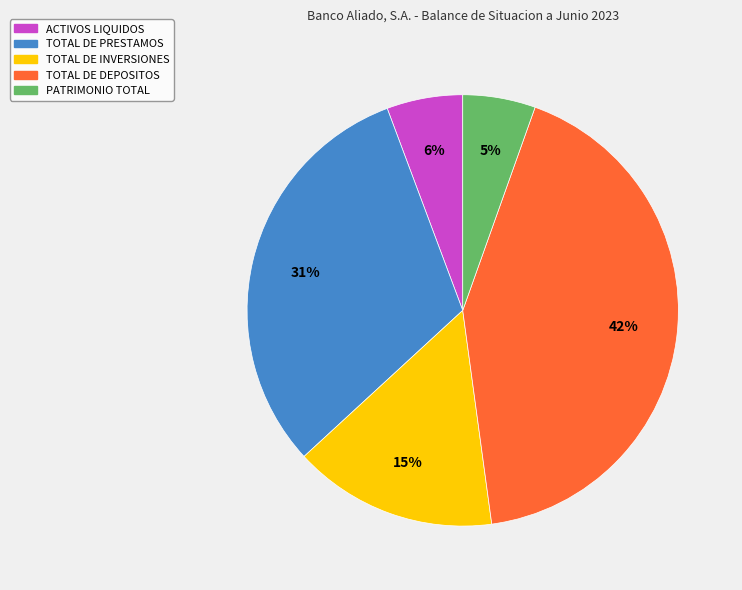

How many slices are in this pie chart?

5